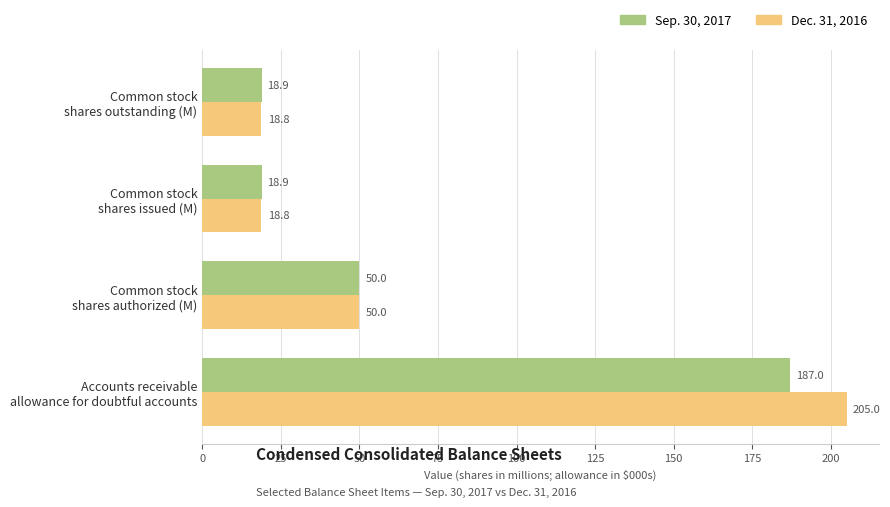

Which series has the largest total across all categories?

Dec. 31, 2016